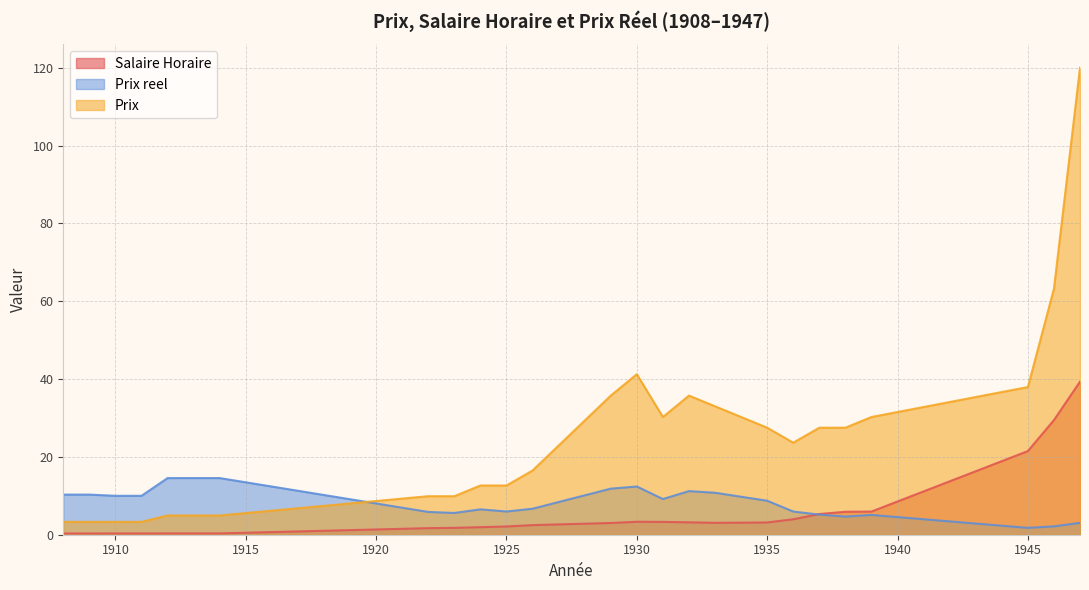

At how many categories does at least one series exceed 107?

1